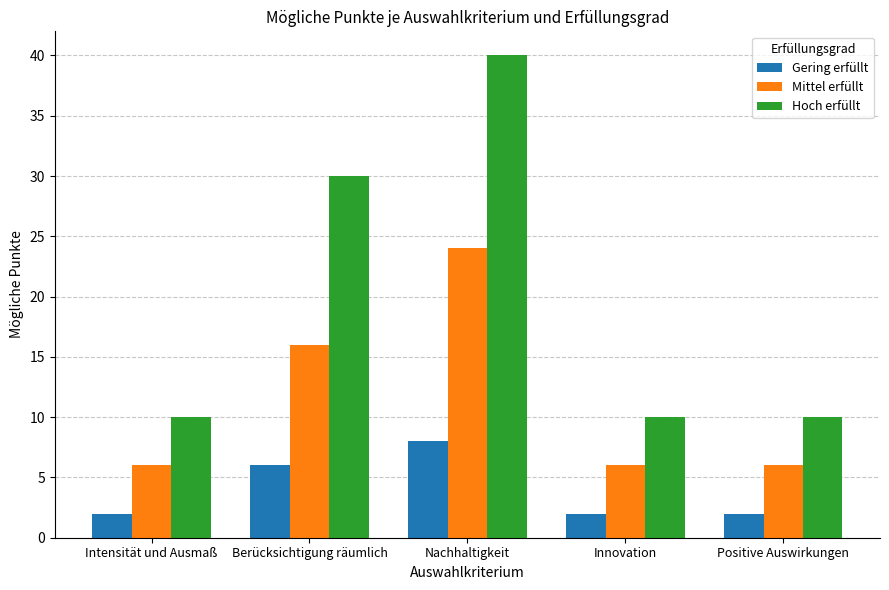

Count the number of data series in this chart.

3